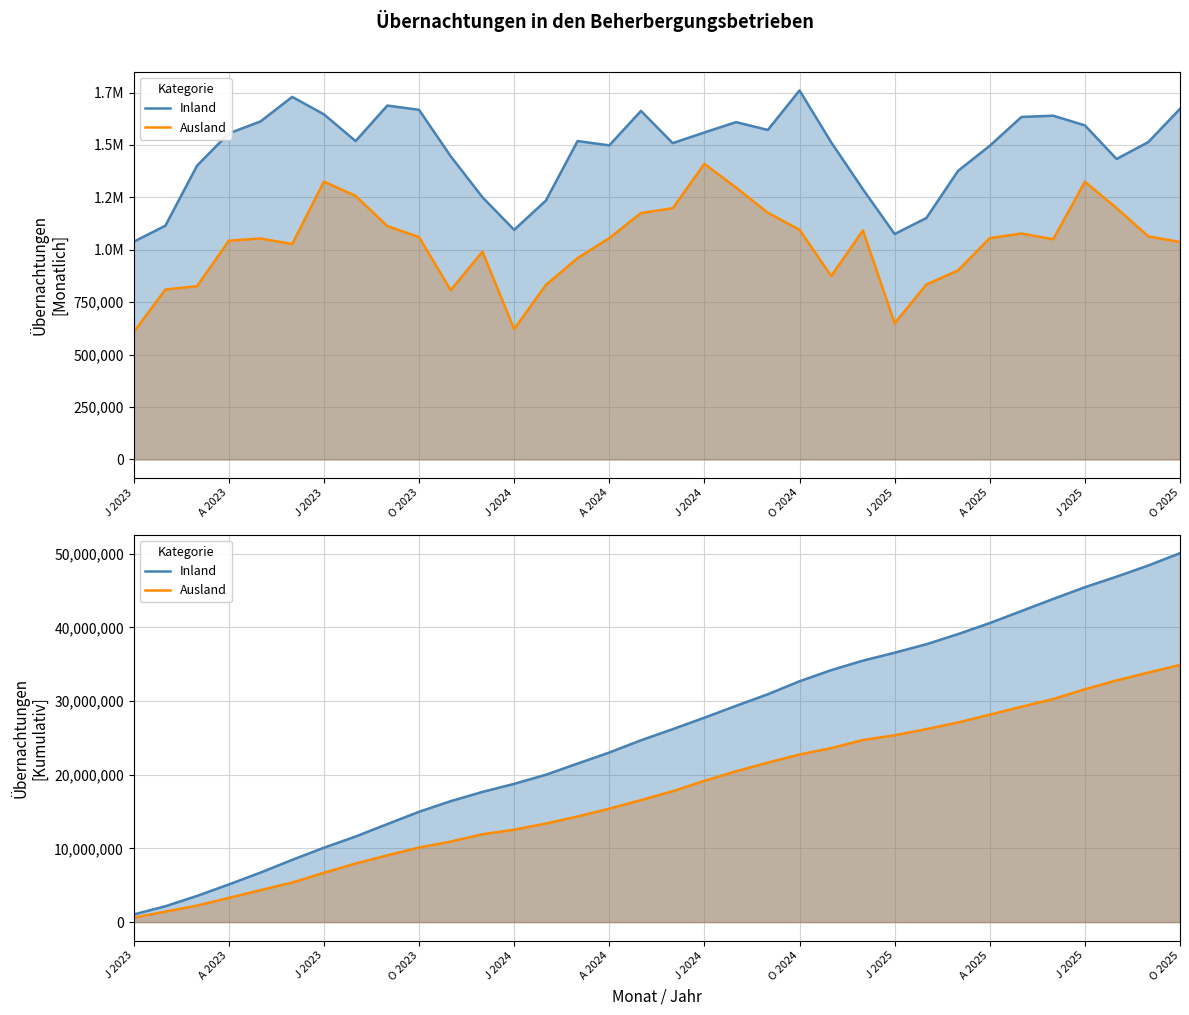

True or false: Ausland and Inland cross at least once.

False